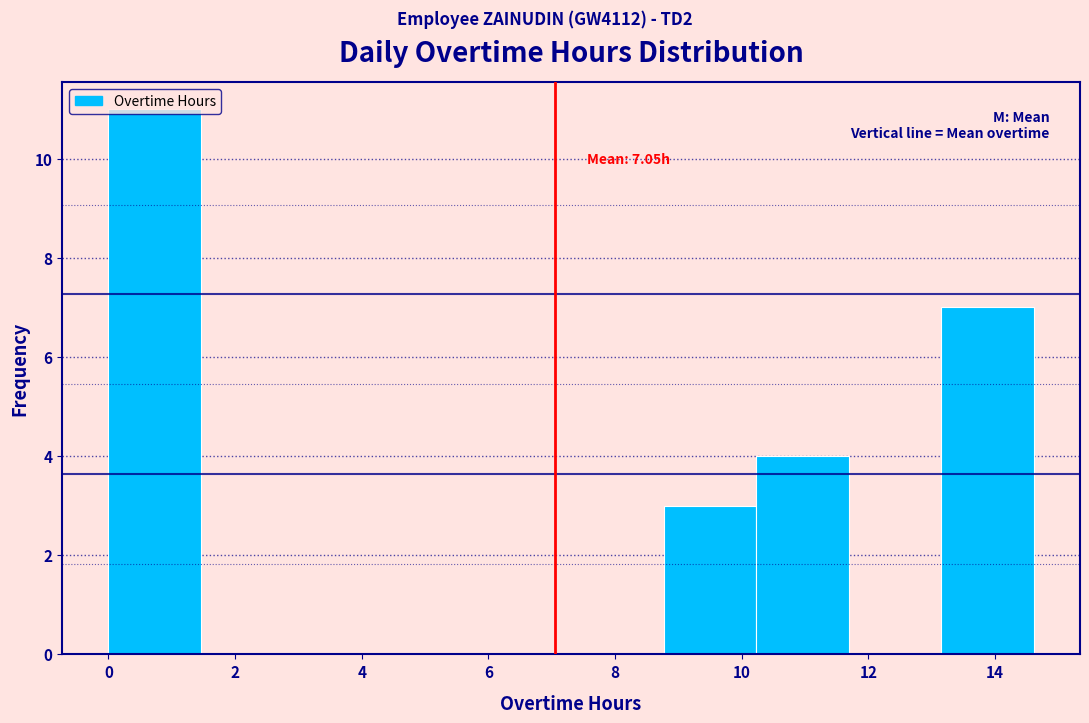

Over which range of the x-axis is the bar tallest?

0.0 to 1.4